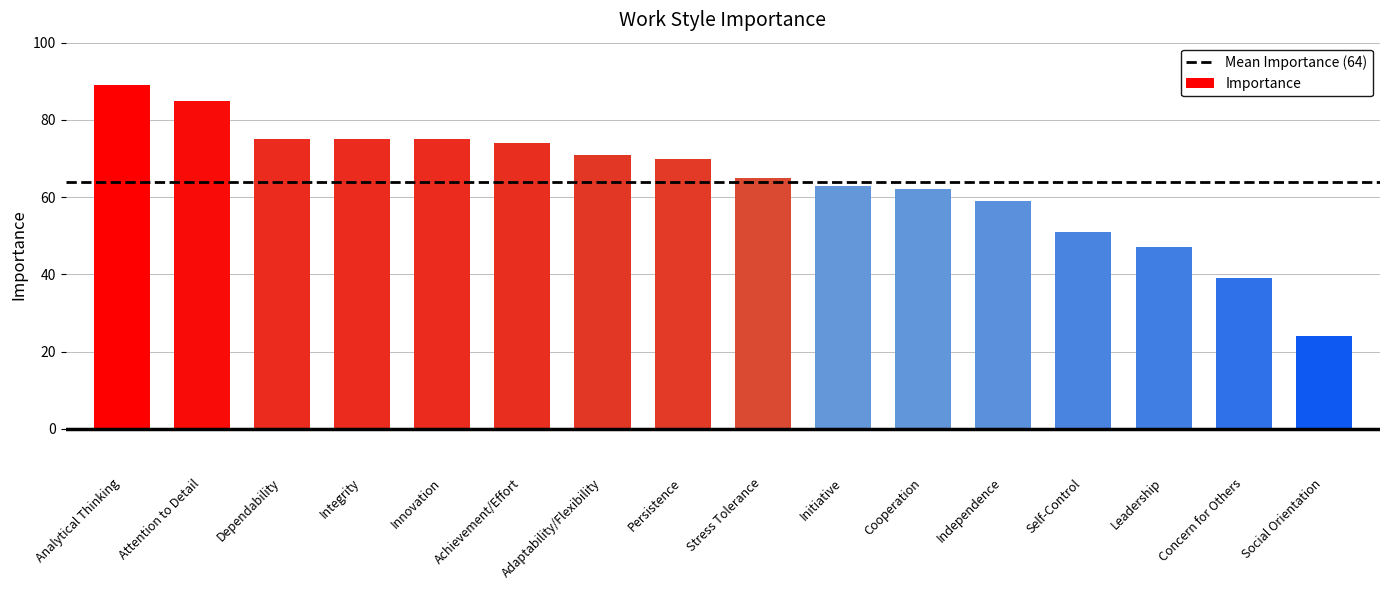

The chart shows a value of 85 at Attention to Detail. True or false?

True